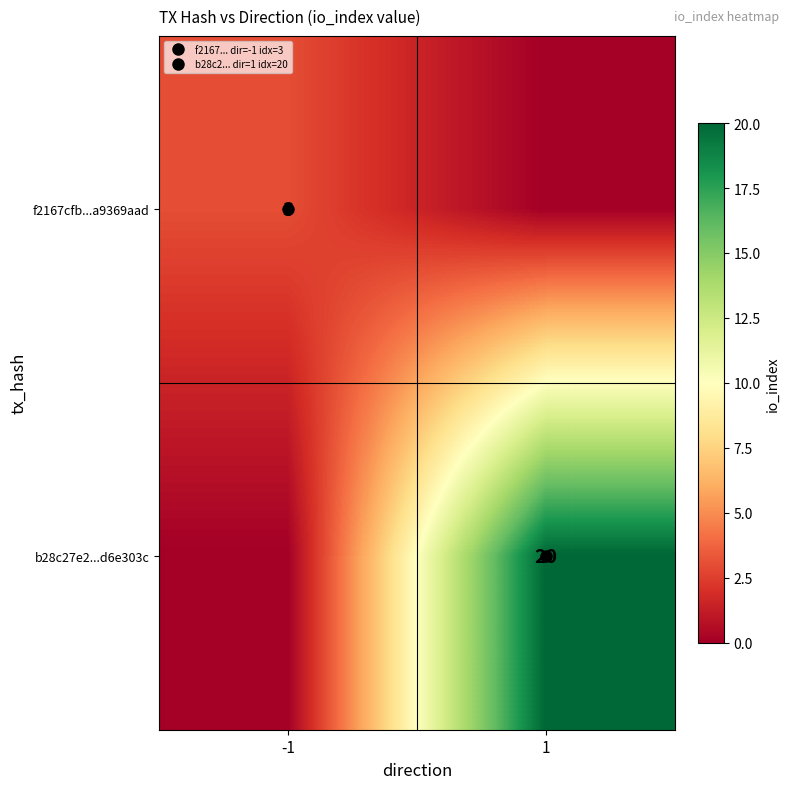

How many distinct data groups are displayed?

2